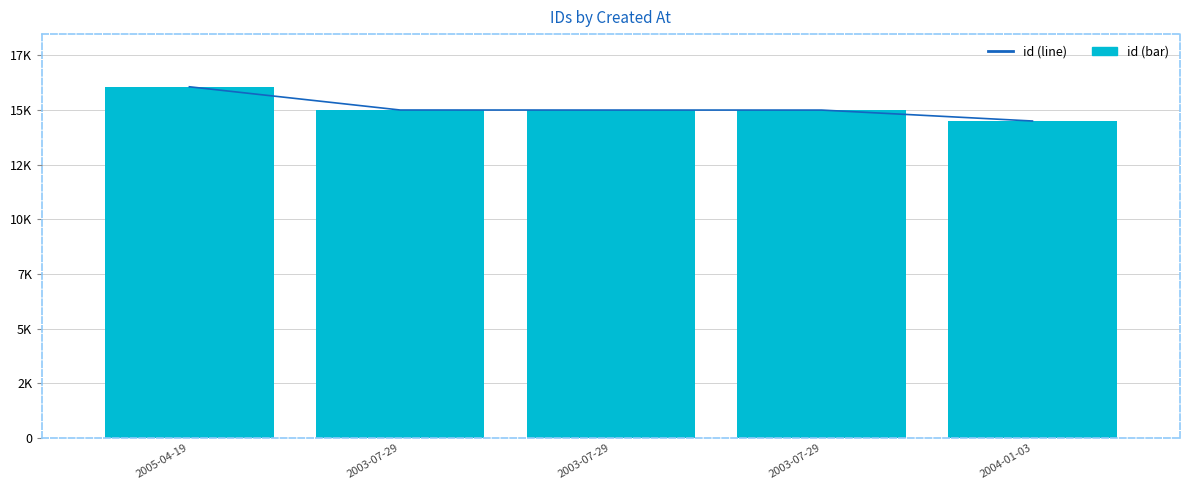

True or false: id_line has a value of 14992 at 2003-07-29.

True